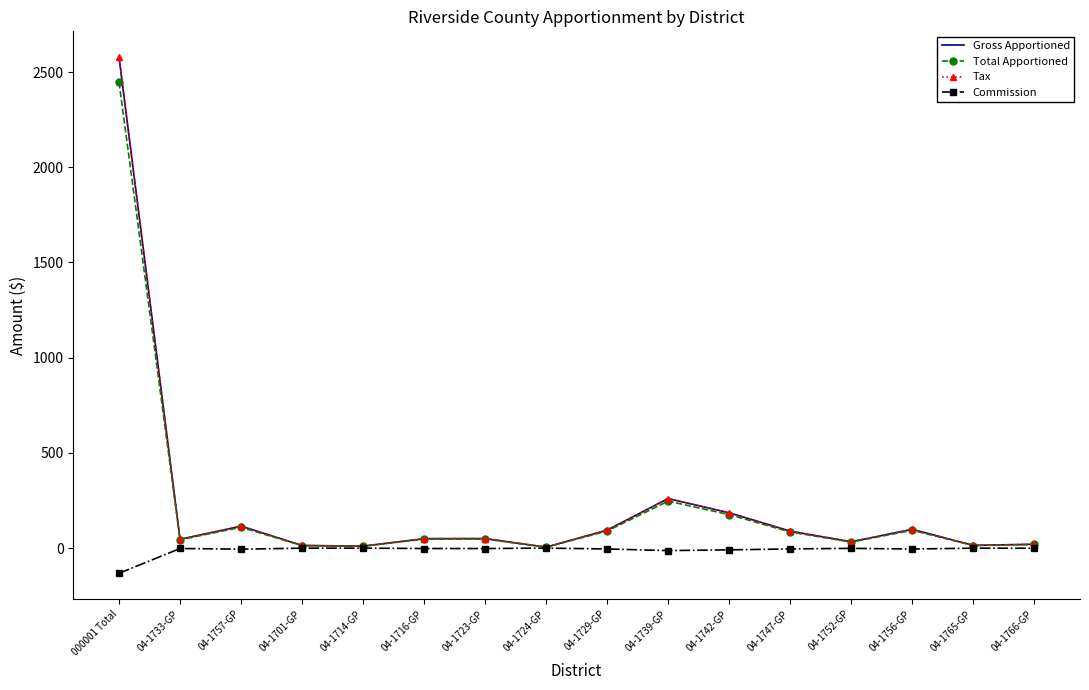

What is the label of the 16th point from the left?

04-1766-GP